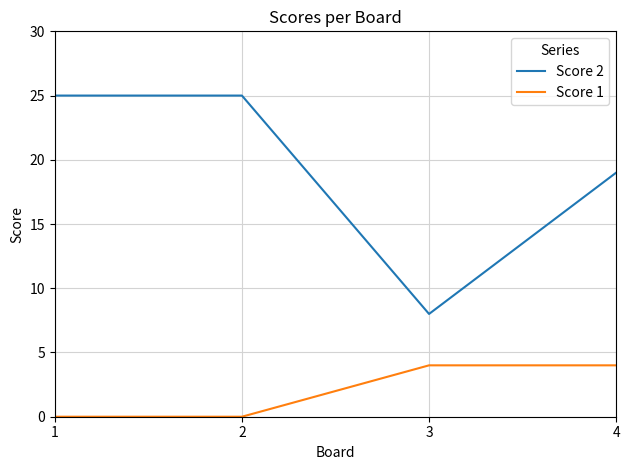

How many lines are shown in the chart?

2